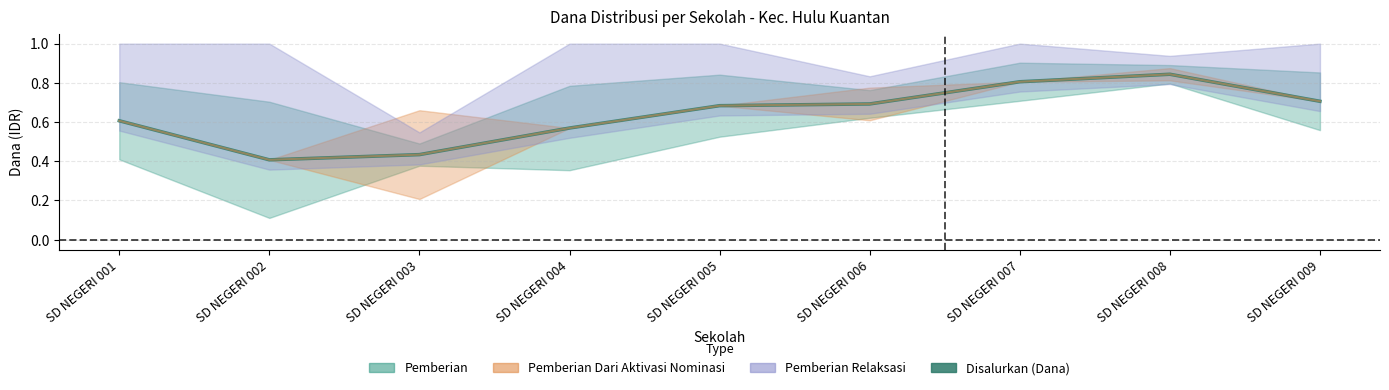

True or false: there are more than 1 points higher than both neighbors.

False